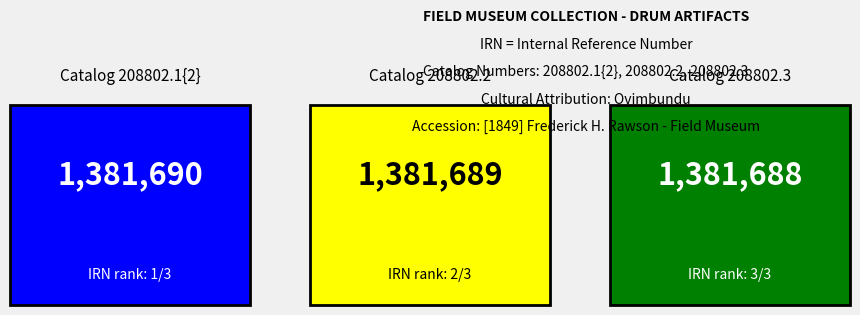

List the labels in order of value, largest first.

208802.1{2}, 208802.2, 208802.3